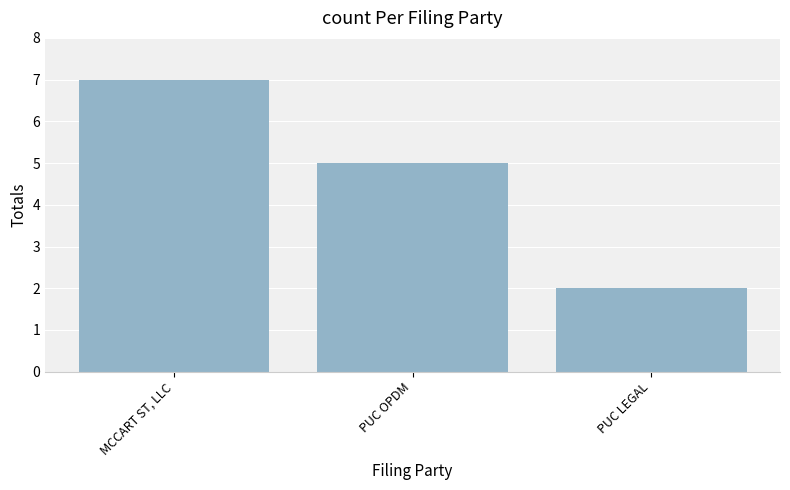

What is the maximum value shown in the chart?

7